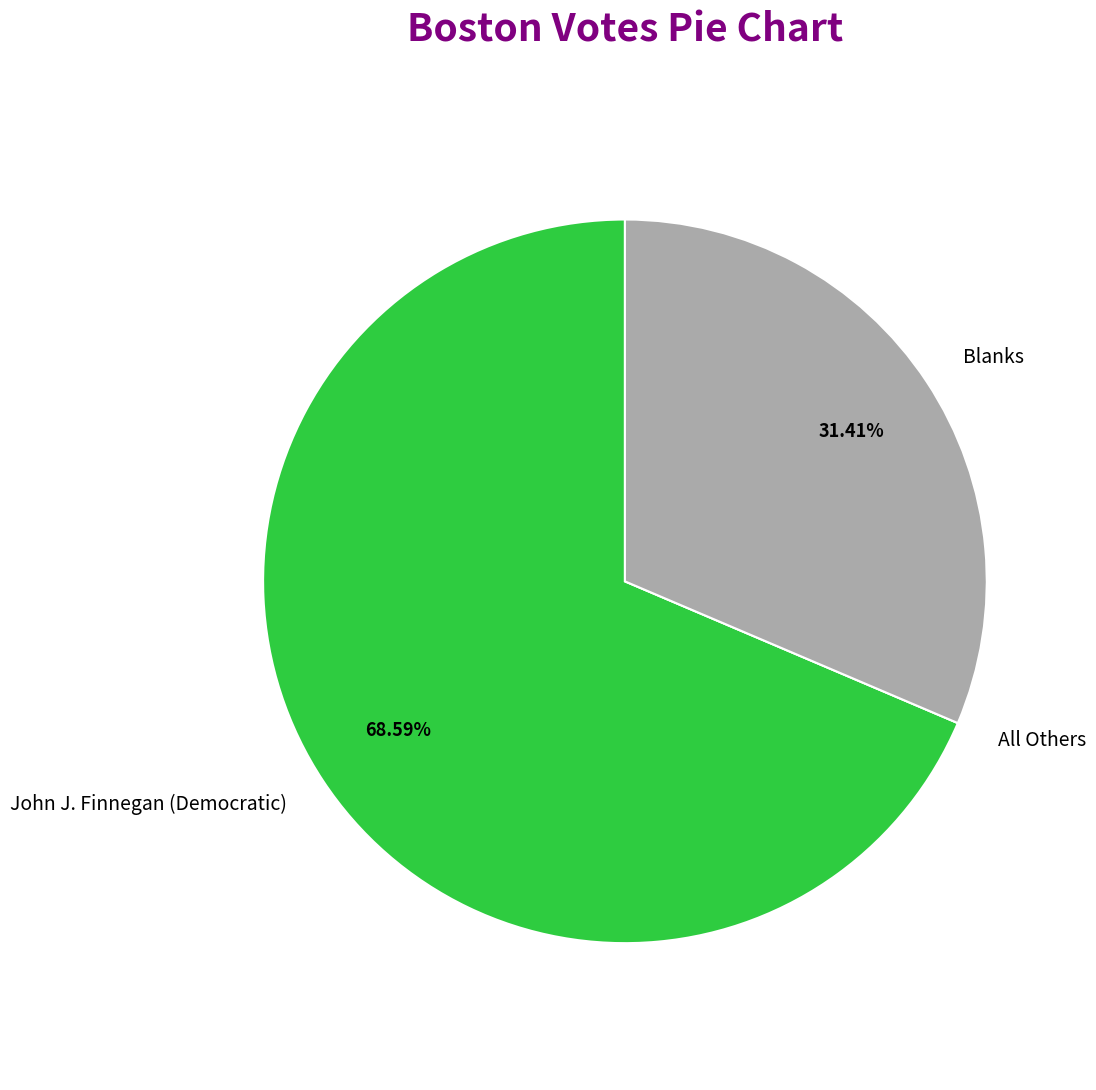

Which slice is the largest?

John J. Finnegan (Democratic)